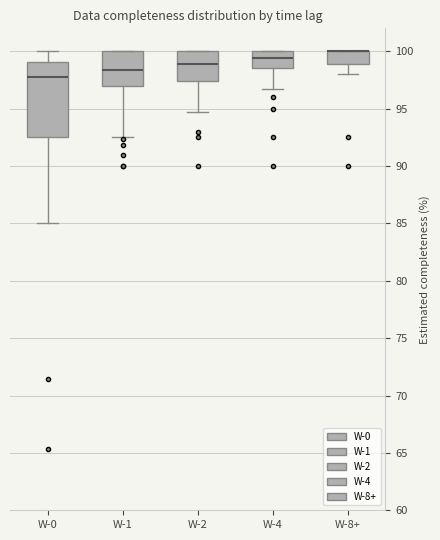

Reading left to right, transcribe this box plot: for each box, give where its median line is, the range the box spans, and where its two whiskers end, as read against the y-axis. The values are not printed on the chart, so give them approximately, as read against the axis.

W-0: median 98.0, box 92.5 to 99.0, whiskers 85.0 to 100.0
W-1: median 98.5, box 97.0 to 100.0, whiskers 92.5 to 100.0
W-2: median 99.0, box 97.5 to 100.0, whiskers 94.5 to 100.0
W-4: median 99.5, box 98.5 to 100.0, whiskers 96.5 to 100.0
W-8+: median 100.0 (drawn on the box's upper edge), box 99.0 to 100.0, whiskers 98.0 to 100.0